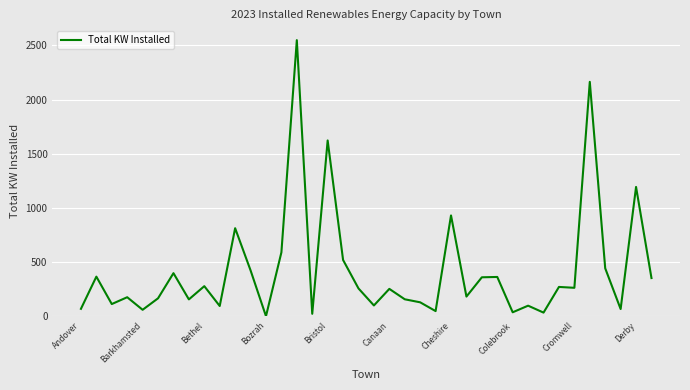

What is the greatest value displayed?

2548